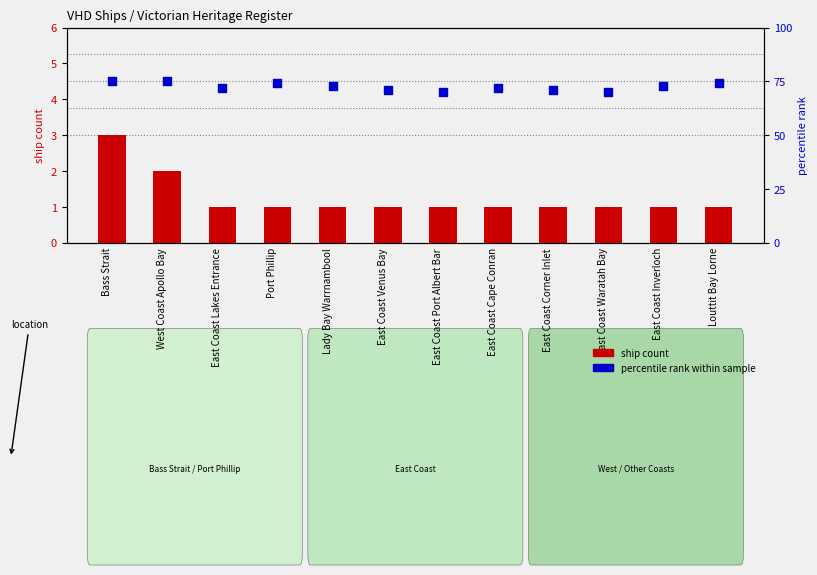

Is the value of ship count at Lady Bay Warrnambool greater than the value of percentile rank at East Coast Waratah Bay?

No